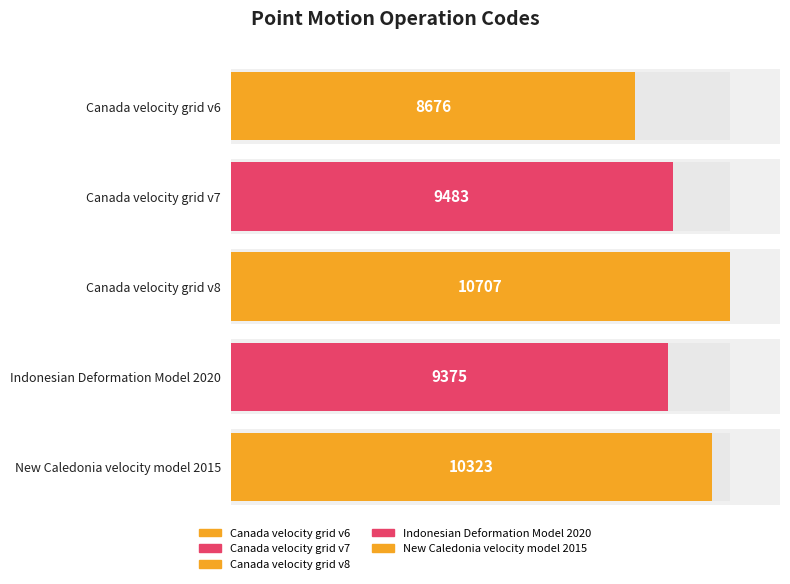

What is the value of the 4th bar from the left?

9375